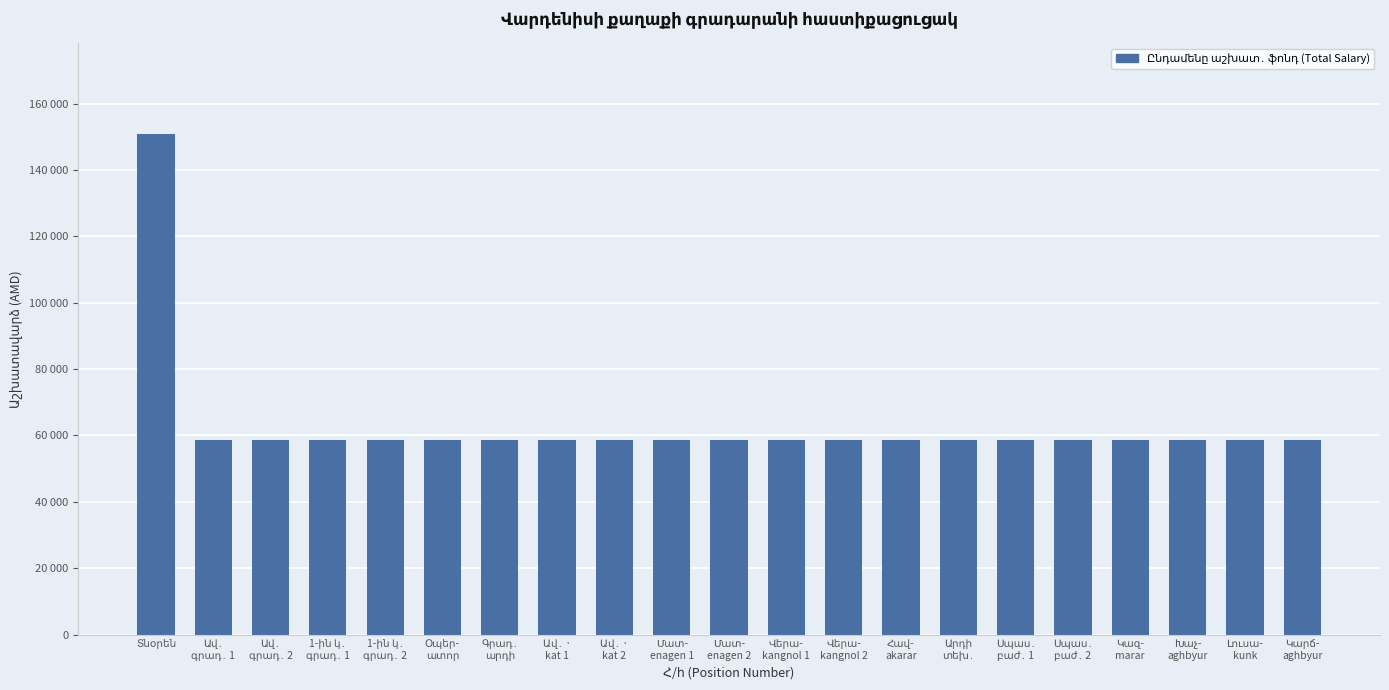

The value at 1-ին կ․
գրադ․ 2 is 38884. True or false?

False